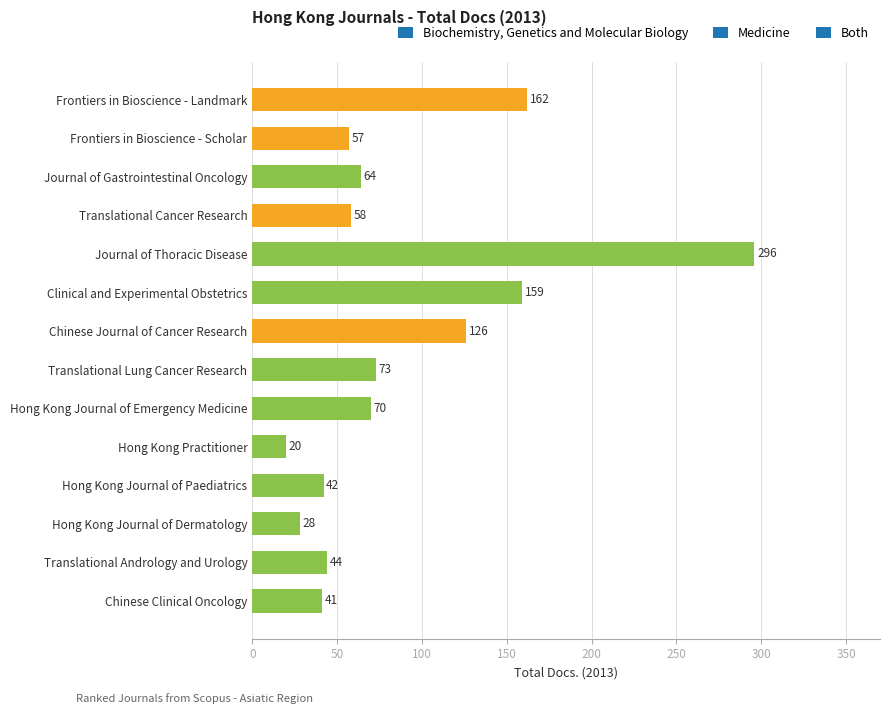

What is the label of the 13th bar from the bottom?

Frontiers in Bioscience - Scholar